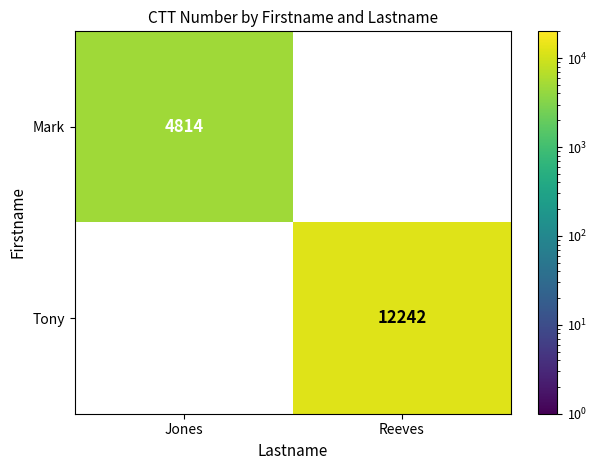

Is it true that Tony equals 12242 at Reeves?

True